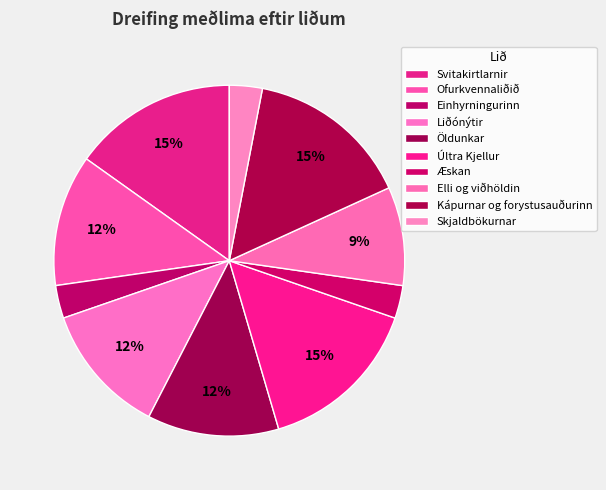

To the nearest percent, what portion does Elli og viðhöldin represent?

9%